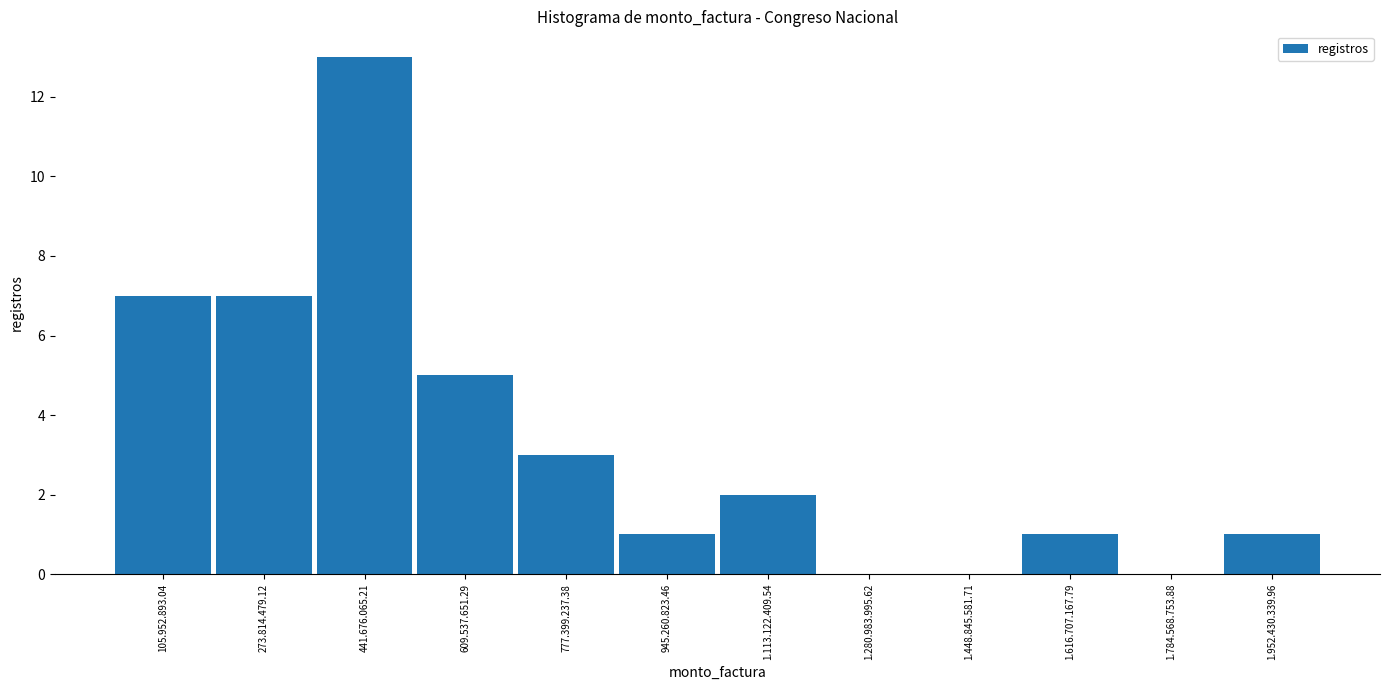

Reading left to right, transcribe all the data shown in this chart.

105.952.893.04=7	273.814.479.12=7	441.676.065.21=13	609.537.651.29=5	777.399.237.38=3	945.260.823.46=1	1.113.122.409.54=2	1.280.983.995.62=0	1.448.845.581.71=0	1.616.707.167.79=1	1.784.568.753.88=0	1.952.430.339.96=1